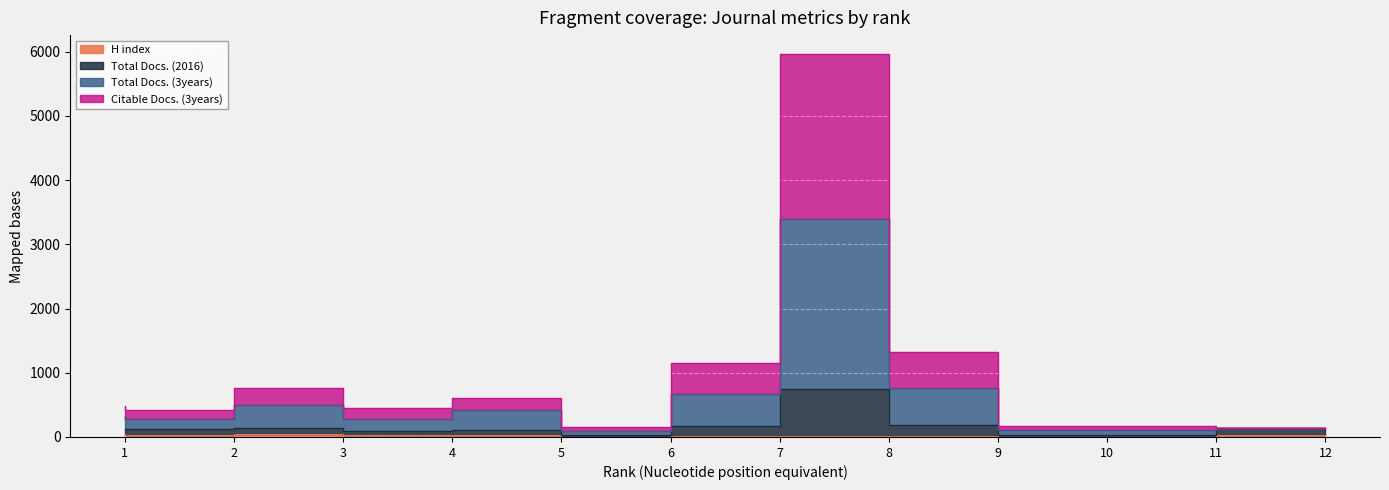

Reading left to right, extract all data points from this chart.

H index: 41	38	47	38	25	7	12	17	9	4	5	29
Total Docs. (2016): 121	118	142	93	103	32	174	747	184	31	28	134
Total Docs. (3years): 485	416	766	458	607	154	1156	5961	1326	165	168	134
Citable Docs. (3years): 326	281	495	282	416	94	669	3394	758	111	102	134